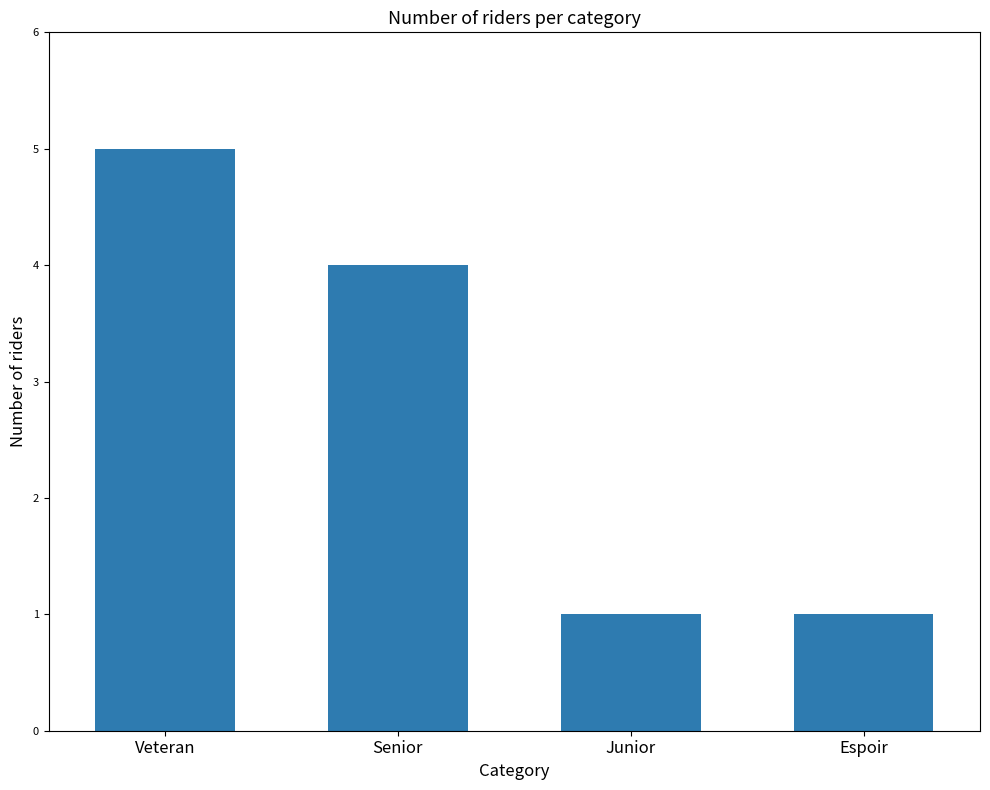

Approximately how many times larger is the value at Senior compared to Junior?

4.0